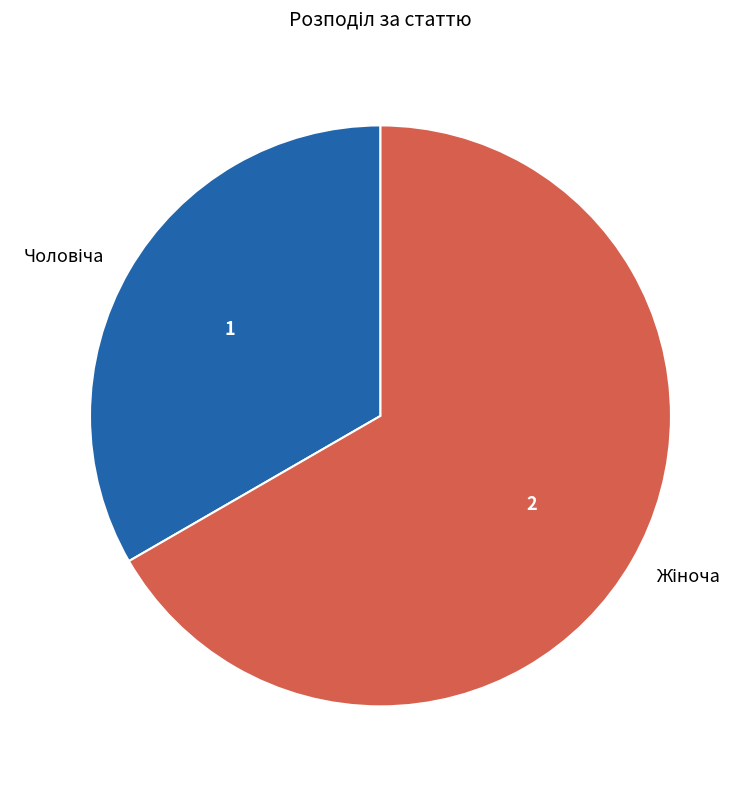

Is there any slice that represents more than half of the pie?

Yes